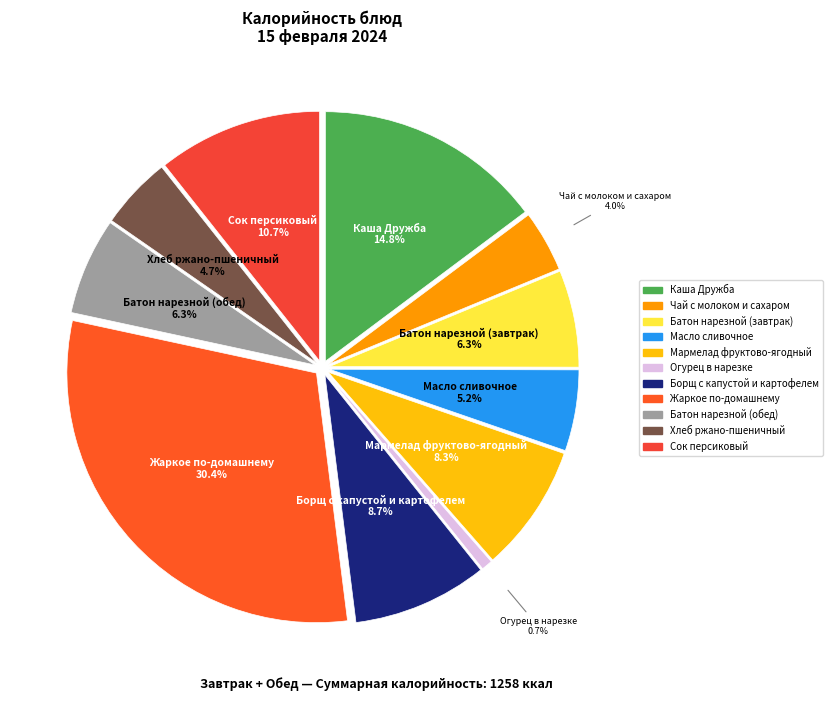

Between Огурец в нарезке and Чай с молоком и сахаром, which is larger?

Чай с молоком и сахаром